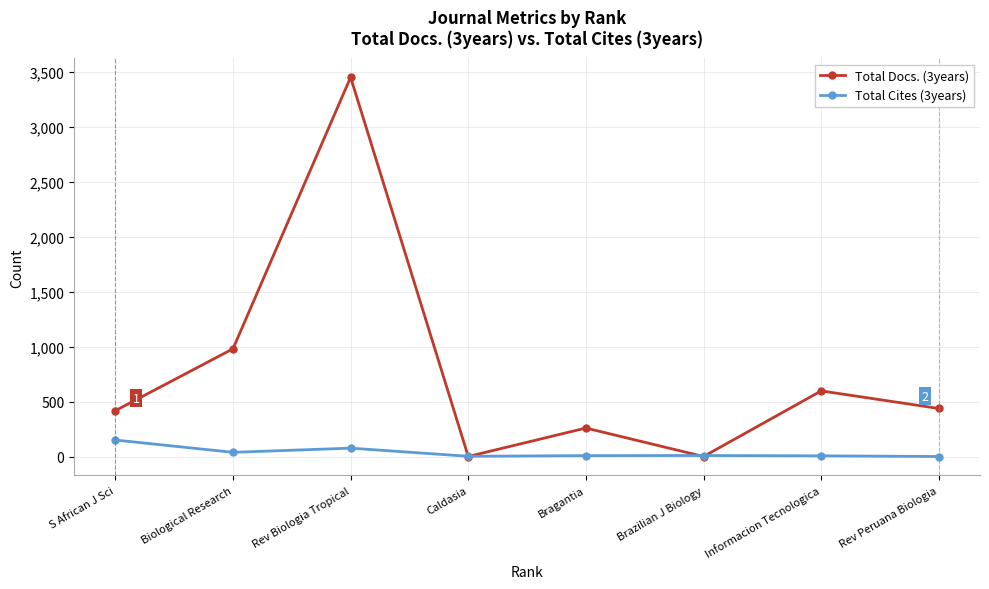

At S African J Sci, list the series in order from smallest to largest.

Total Cites (3years), Total Docs. (3years)